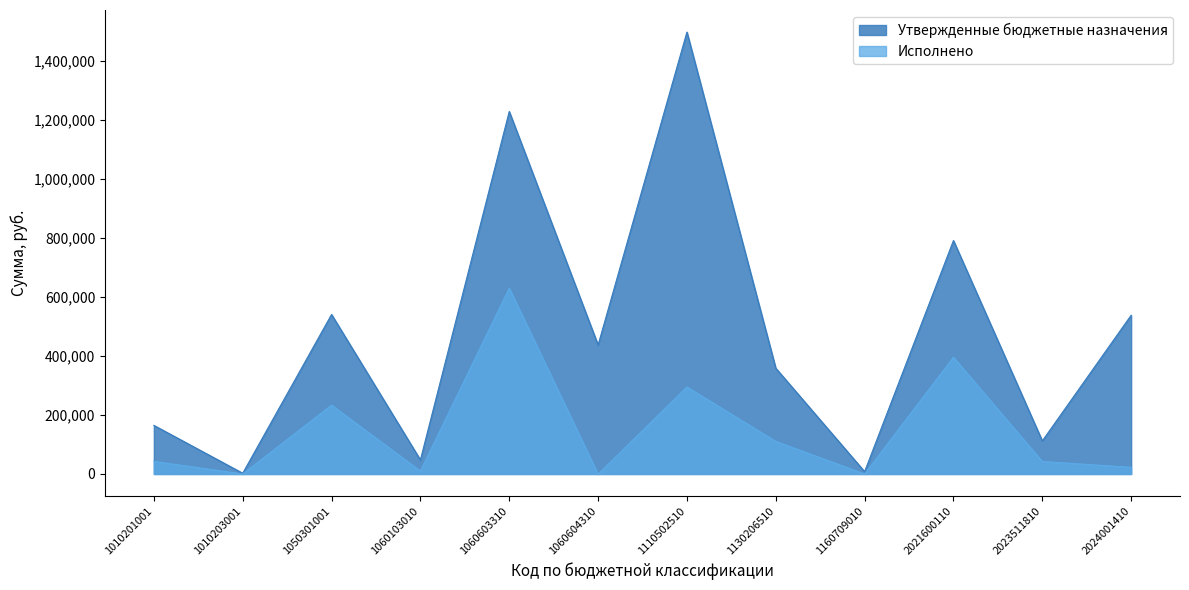

Which series has the widest spread of values?

Утвержденные бюджетные назначения